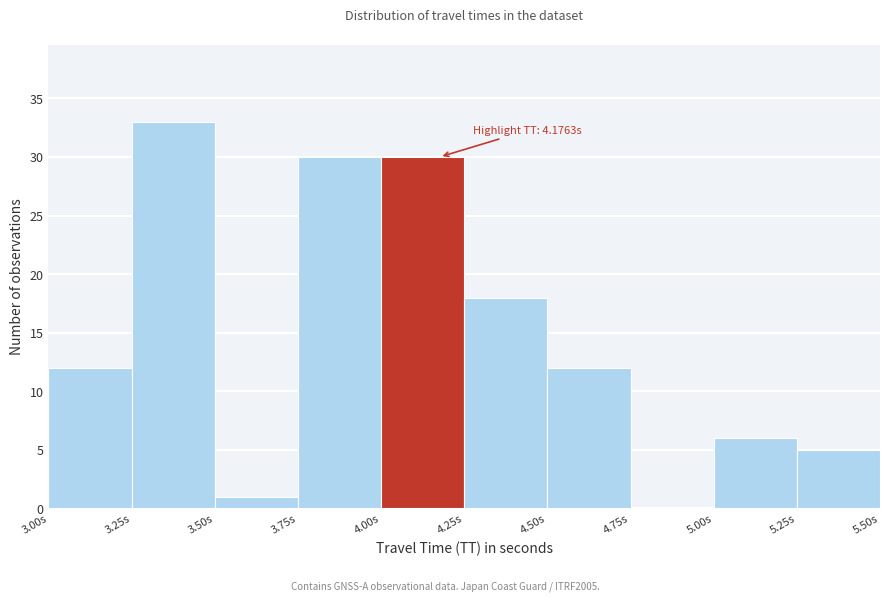

Over which range of the x-axis is the bar tallest?

3.25 to 3.50